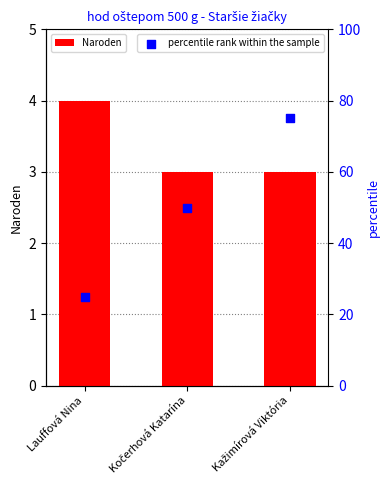

What are all the series names shown in the legend?

Naroden, percentile rank within the sample